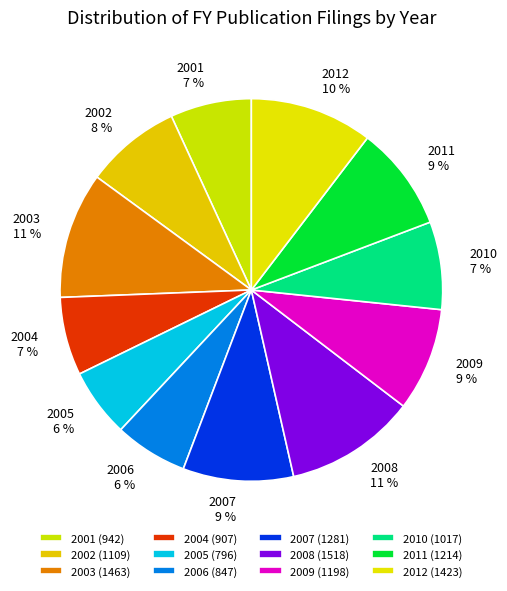

Is 2012 the majority of the pie?

No